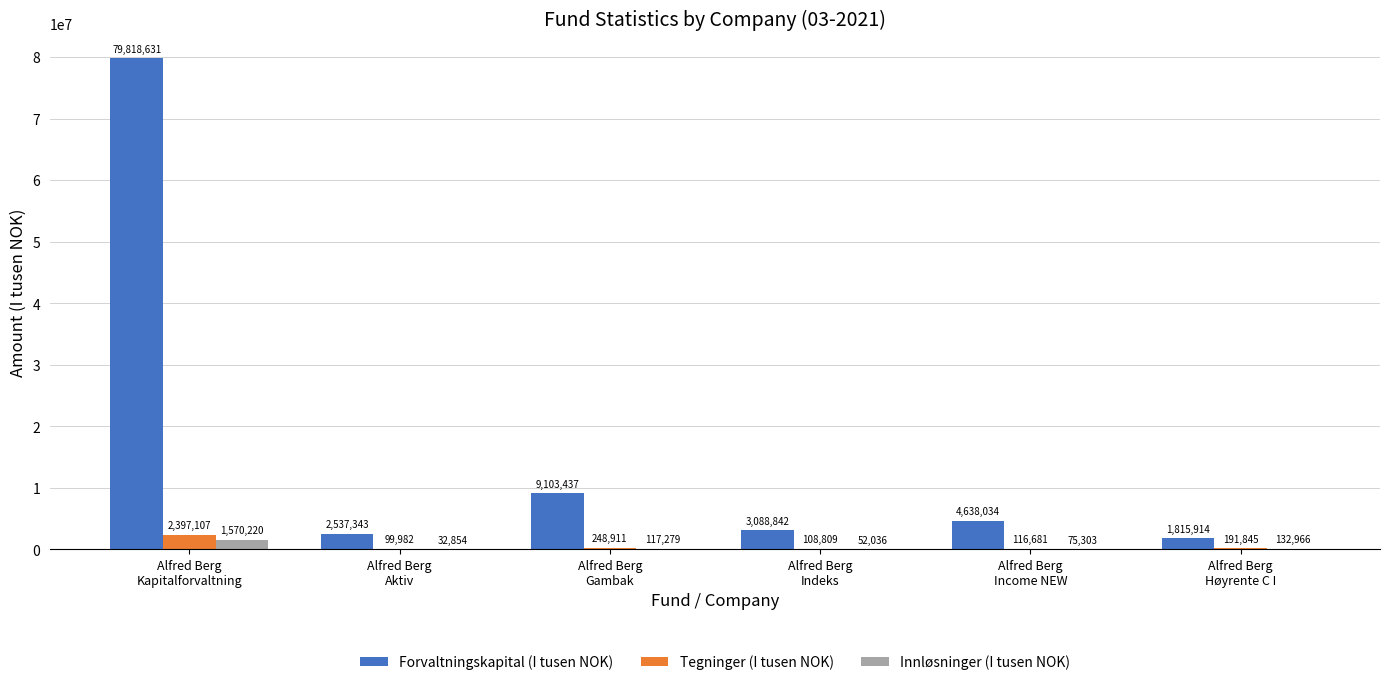

Reading left to right, list all the values displayed in this chart.

Forvaltningskapital (I tusen NOK): Alfred Berg
Kapitalforvaltning=79818631	Alfred Berg
Aktiv=2537343	Alfred Berg
Gambak=9103437	Alfred Berg
Indeks=3088842	Alfred Berg
Income NEW=4638034	Alfred Berg
Høyrente C I=1815914
Tegninger (I tusen NOK): Alfred Berg
Kapitalforvaltning=2397107	Alfred Berg
Aktiv=99982	Alfred Berg
Gambak=248911	Alfred Berg
Indeks=108809	Alfred Berg
Income NEW=116681	Alfred Berg
Høyrente C I=191845
Innløsninger (I tusen NOK): Alfred Berg
Kapitalforvaltning=1570220	Alfred Berg
Aktiv=32854	Alfred Berg
Gambak=117279	Alfred Berg
Indeks=52036	Alfred Berg
Income NEW=75303	Alfred Berg
Høyrente C I=132966